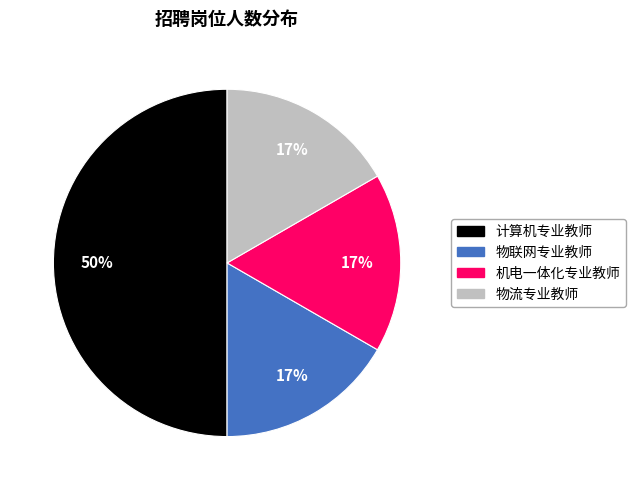

The 物联网专业教师 slice represents 17% of the pie. True or false?

True